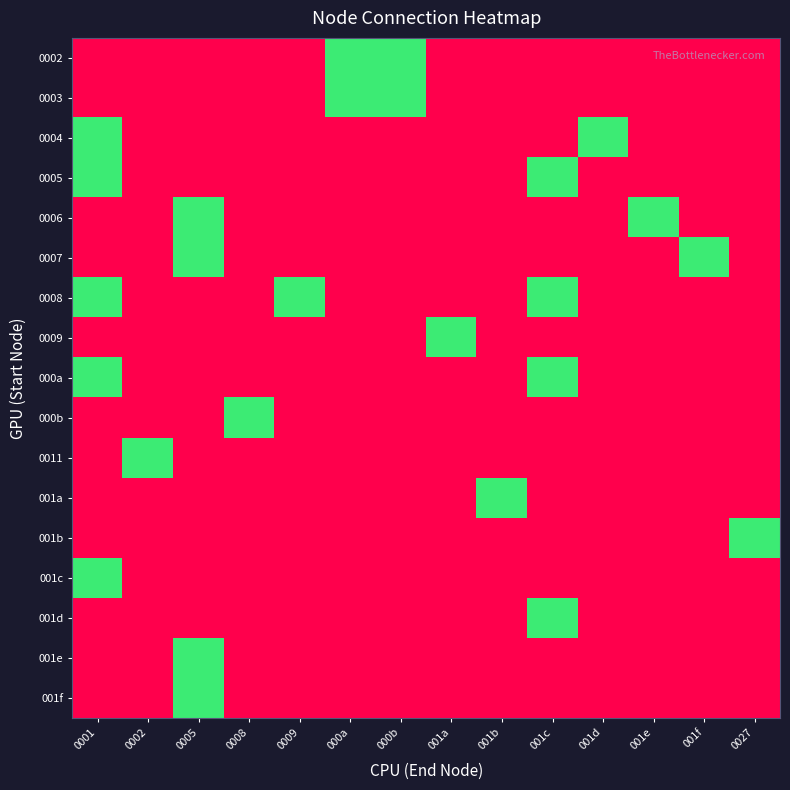

What is the spread (max minus min) of values at 0002?

1.5